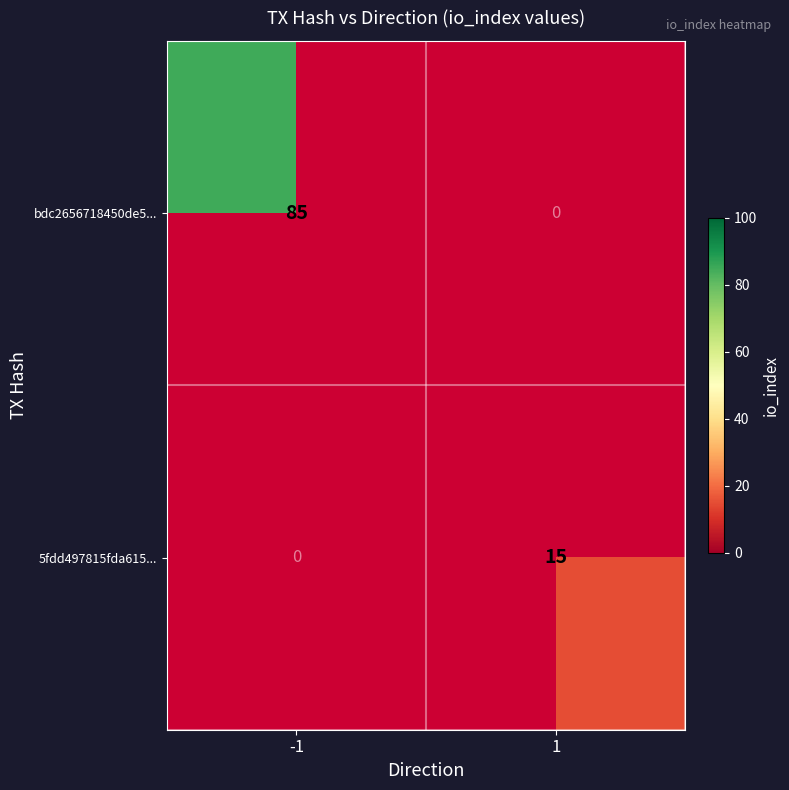

The 5fdd497815fda615... series shows 15 at 1. True or false?

True